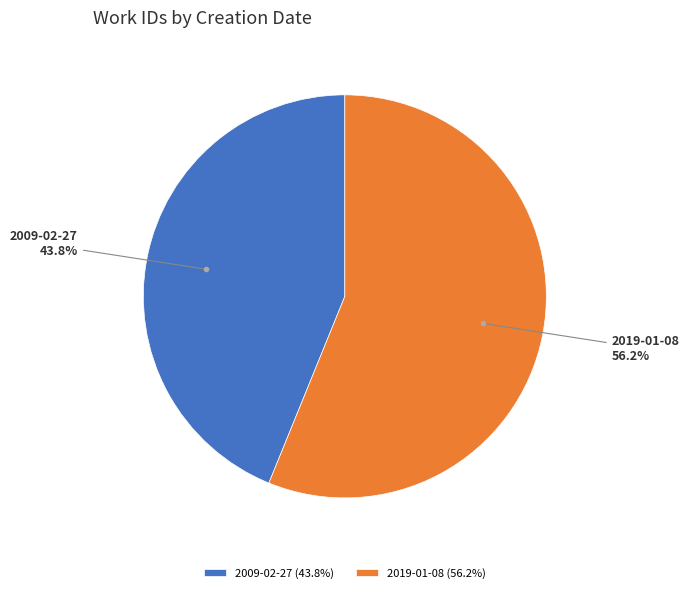

What is the largest slice in the pie chart?

2019-01-08